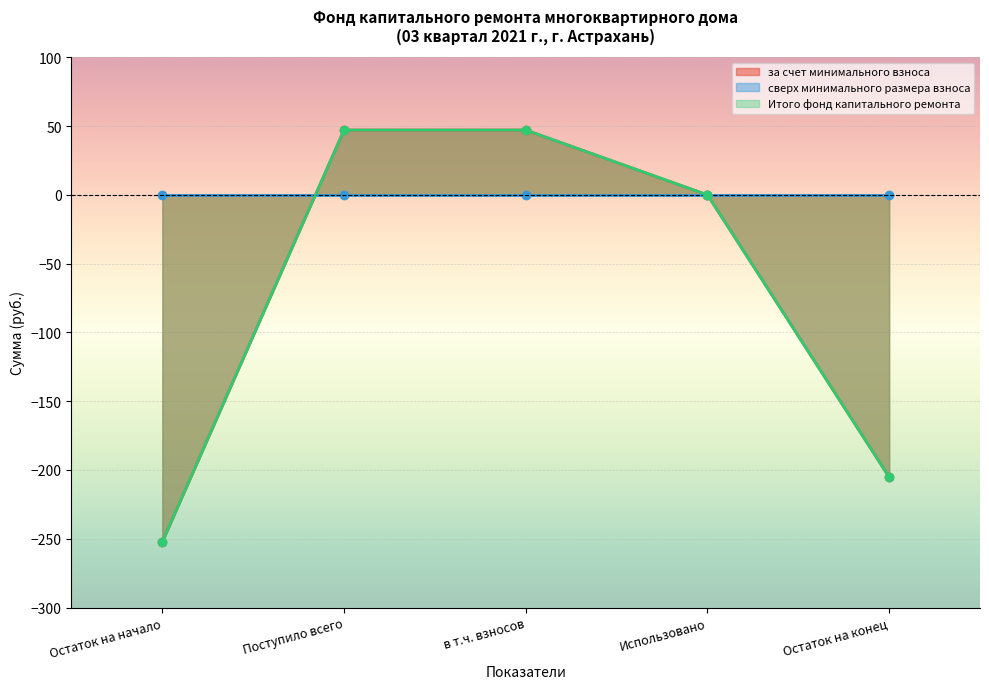

True or false: за счет минимального взноса has a value of -205.2 at Остаток на конец.

True